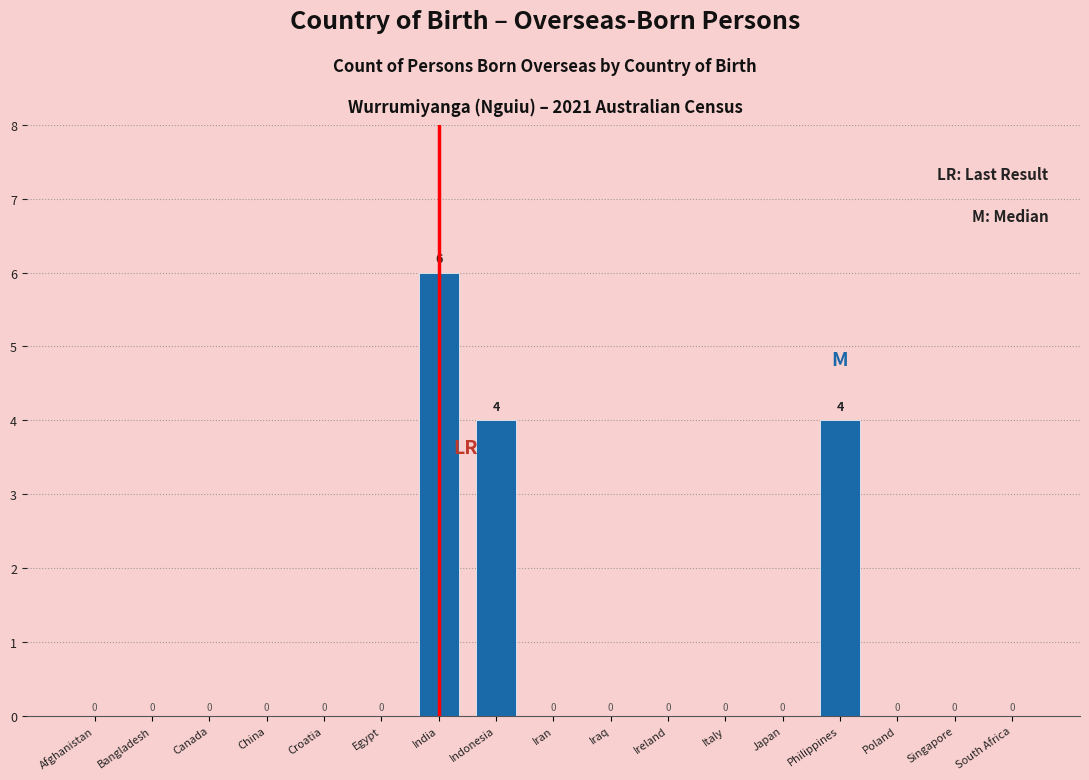

Reading left to right, transcribe all the data shown in this chart.

Afghanistan=0	Bangladesh=0	Canada=0	China=0	Croatia=0	Egypt=0	India=6	Indonesia=4	Iran=0	Iraq=0	Ireland=0	Italy=0	Japan=0	Philippines=4	Poland=0	Singapore=0	South Africa=0